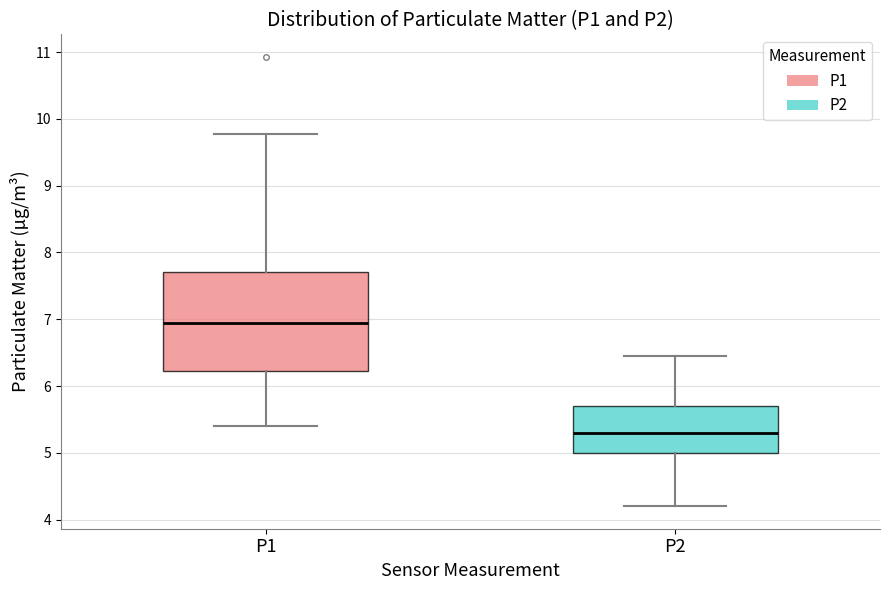

Which box has the lowest median line?

P2